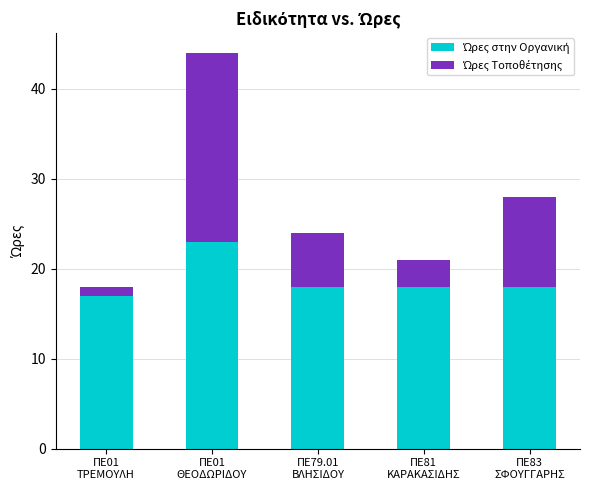

Does the chart contain any negative values?

No